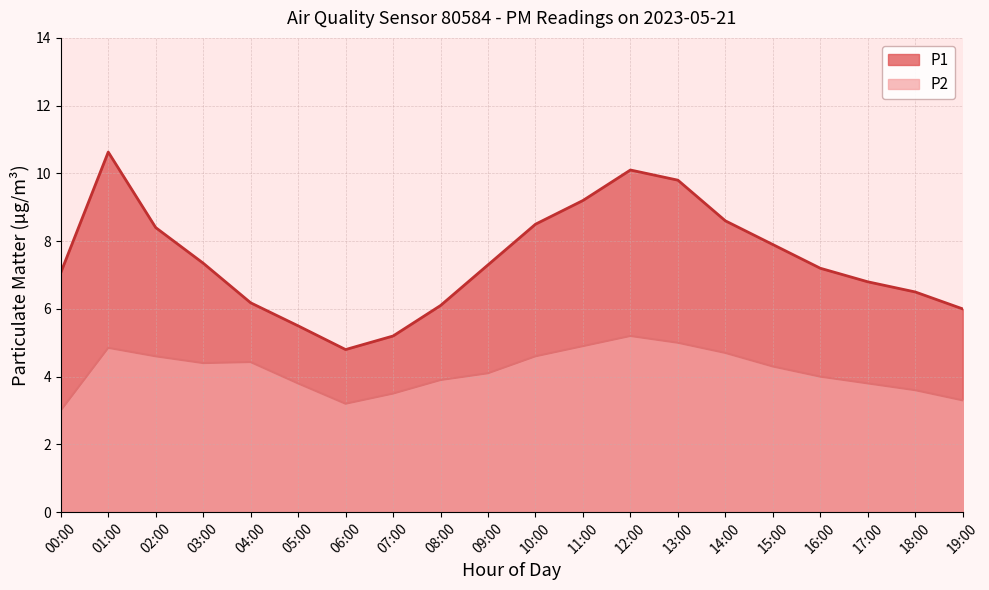

What is the maximum value for P1?

10.6